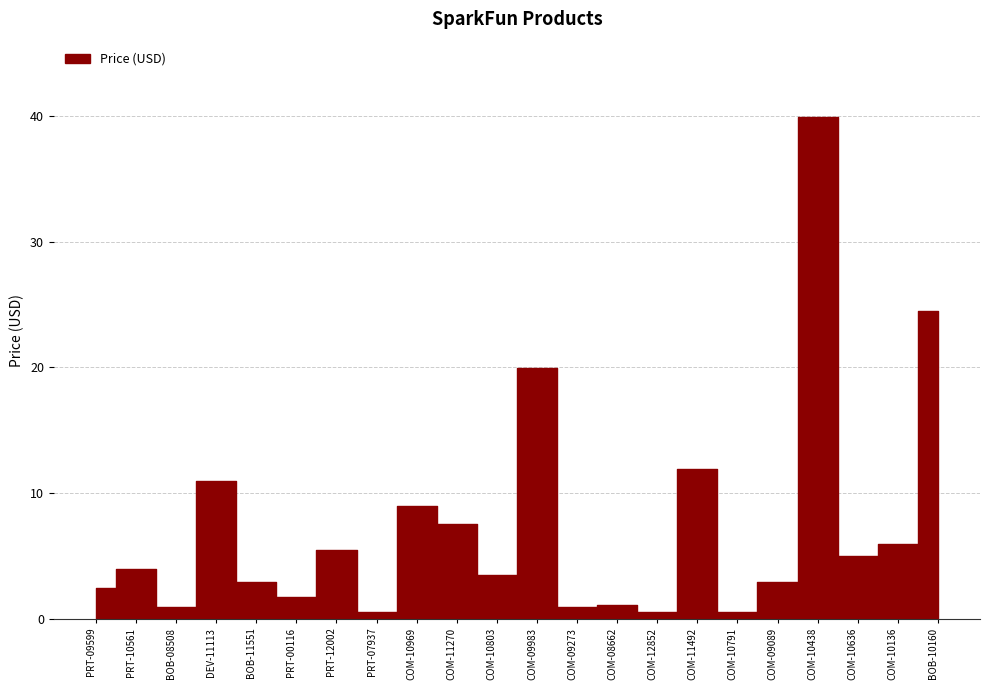

What is the difference between the values at COM-09273 and COM-09089?

2.0